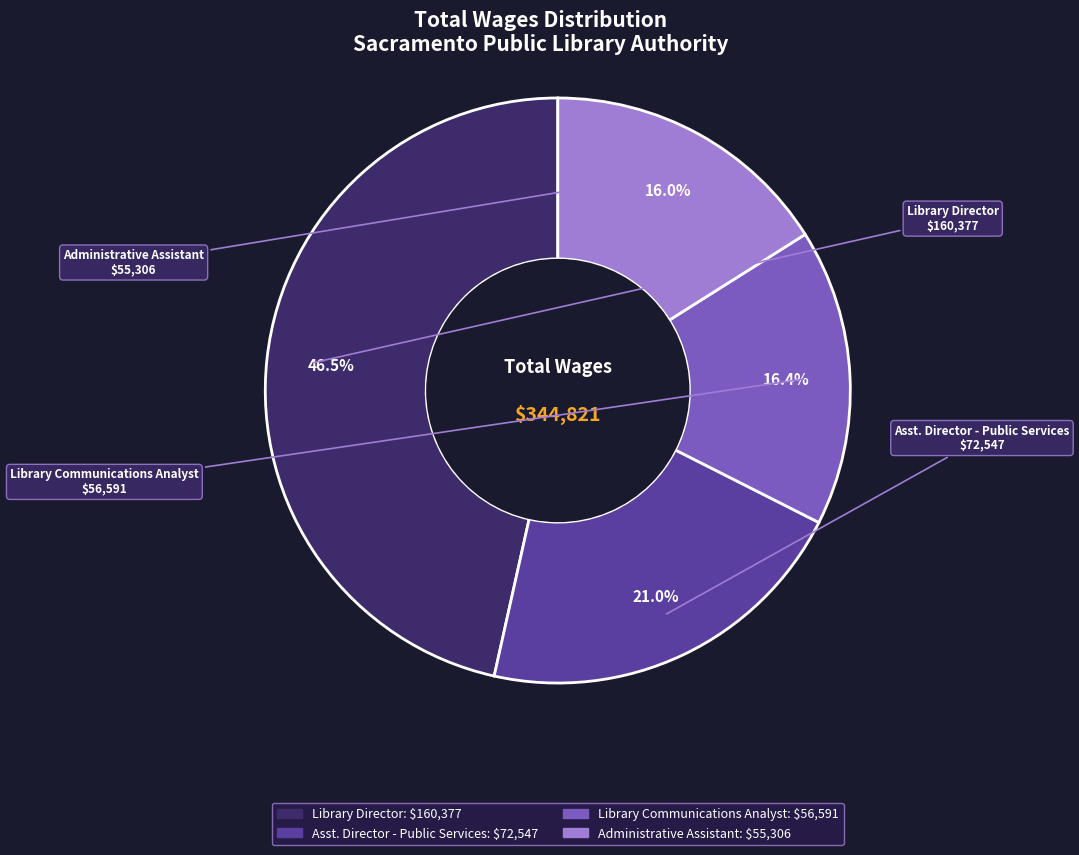

How many slices are in this pie chart?

4